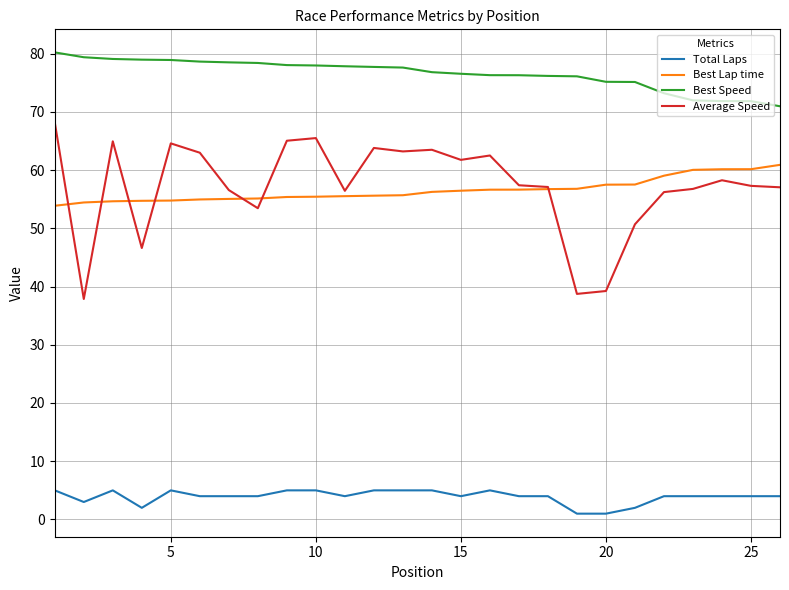

Which series has the largest total across all categories?

Best Speed